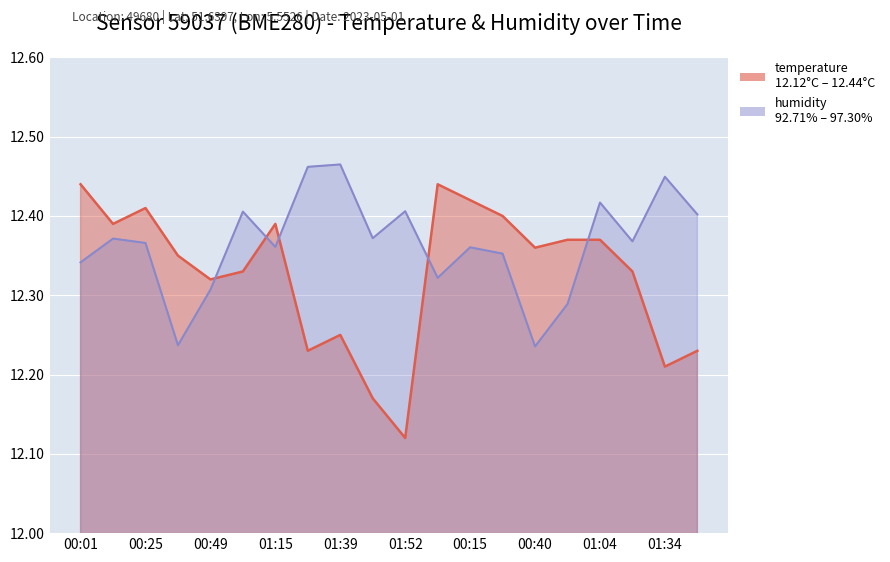

What is the sum of the humidity values at 00:52 and 01:52?

24.7